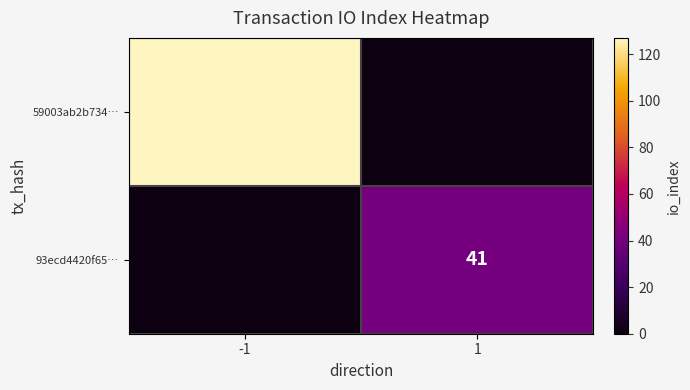

True or false: 93ecd4420f65… has a value of 41 at 1.

True